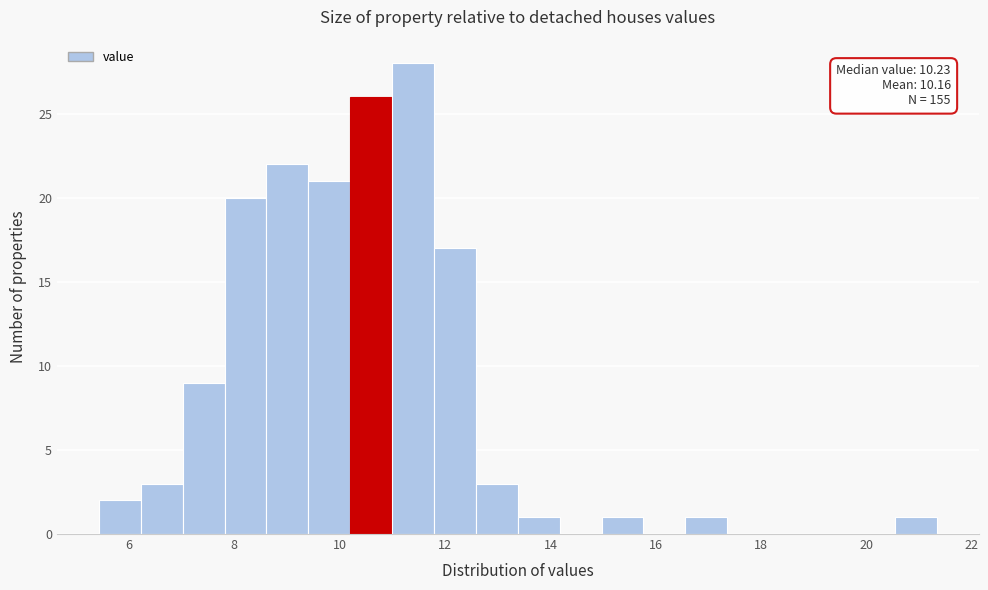

Around what value on the x-axis is the tallest bar? Give the approximate position of its centre, as read against the axis.

11.4